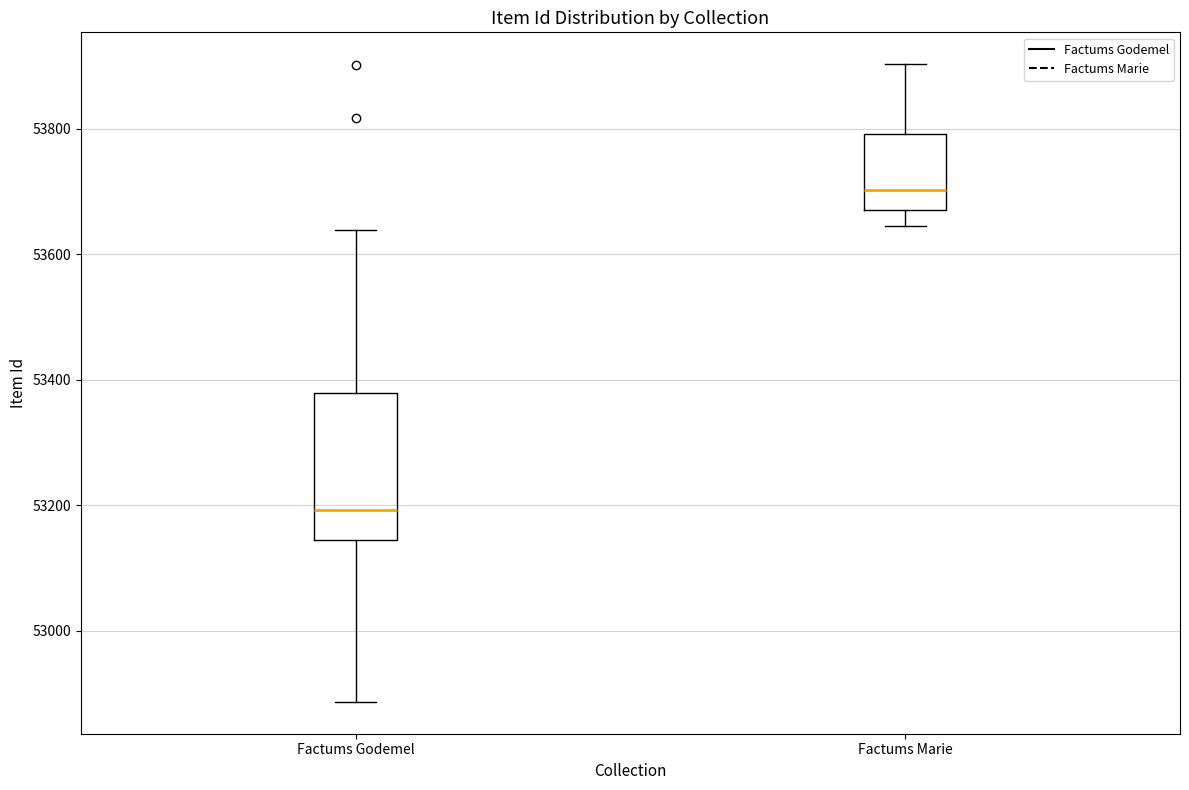

Comparing the boxes themselves (not the whiskers), which one is the tallest?

Factums Godemel